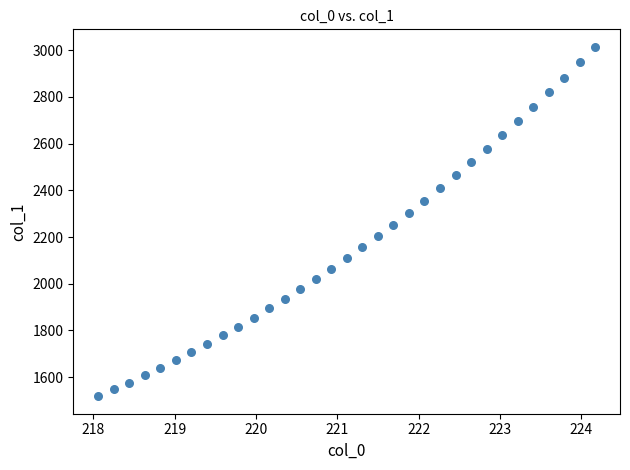

What is the range of X values (max minus min)?

6.1